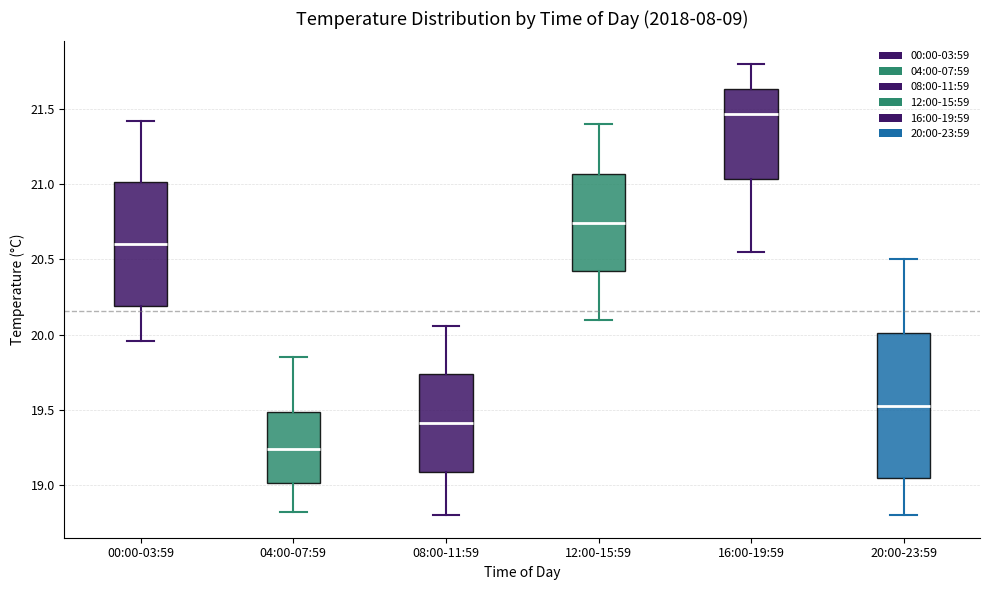

Where is the upper edge of the box for 08:00-11:59 on the y-axis? The values are not printed on the chart, so give them approximately, as read against the axis.

19.75